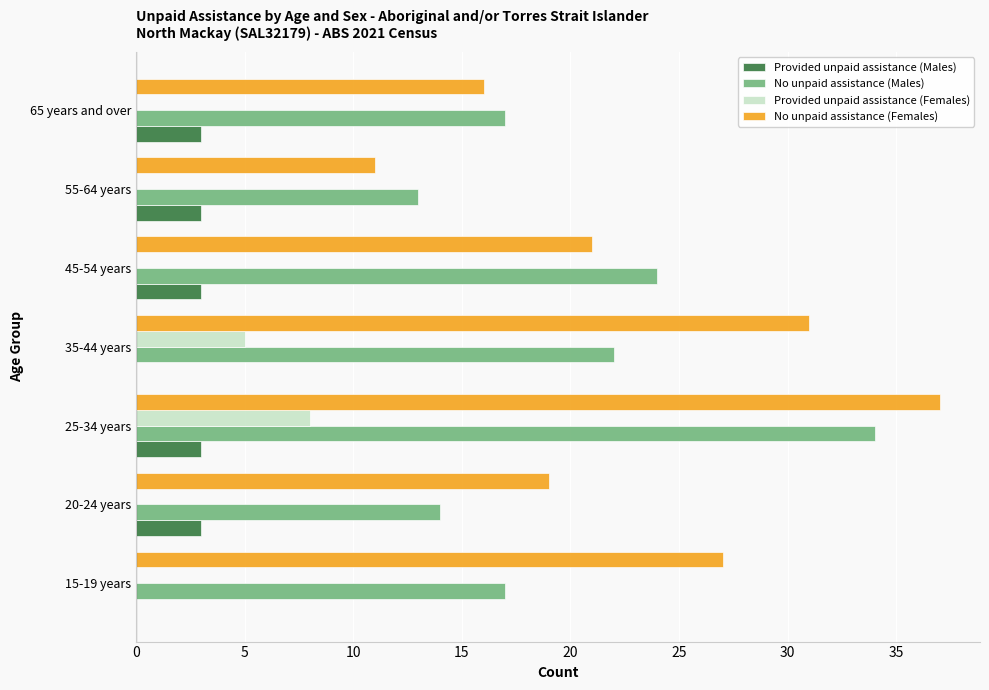

What is the sum of all No unpaid assistance (Males) values?

141